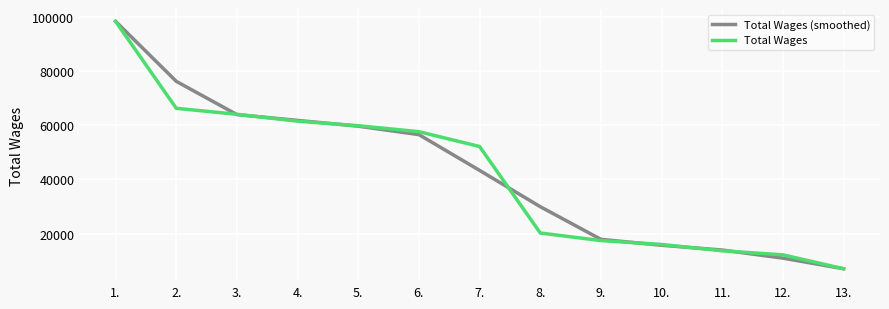

What are all the series names shown in the legend?

Total Wages (smoothed), Total Wages